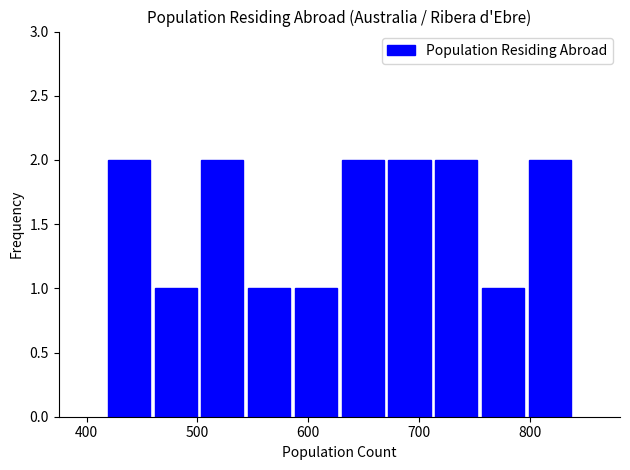

Reading left to right, list every bar in this chart as the range it spans on the x-axis followed by its height. Neither the bar edges nor the heights are printed on the chart, so give them approximately, as read against the axes.

420 to 460: 2
460 to 500: 1
500 to 540: 2
540 to 590: 1
590 to 630: 1
630 to 670: 2
670 to 710: 2
710 to 750: 2
750 to 800: 1
800 to 840: 2